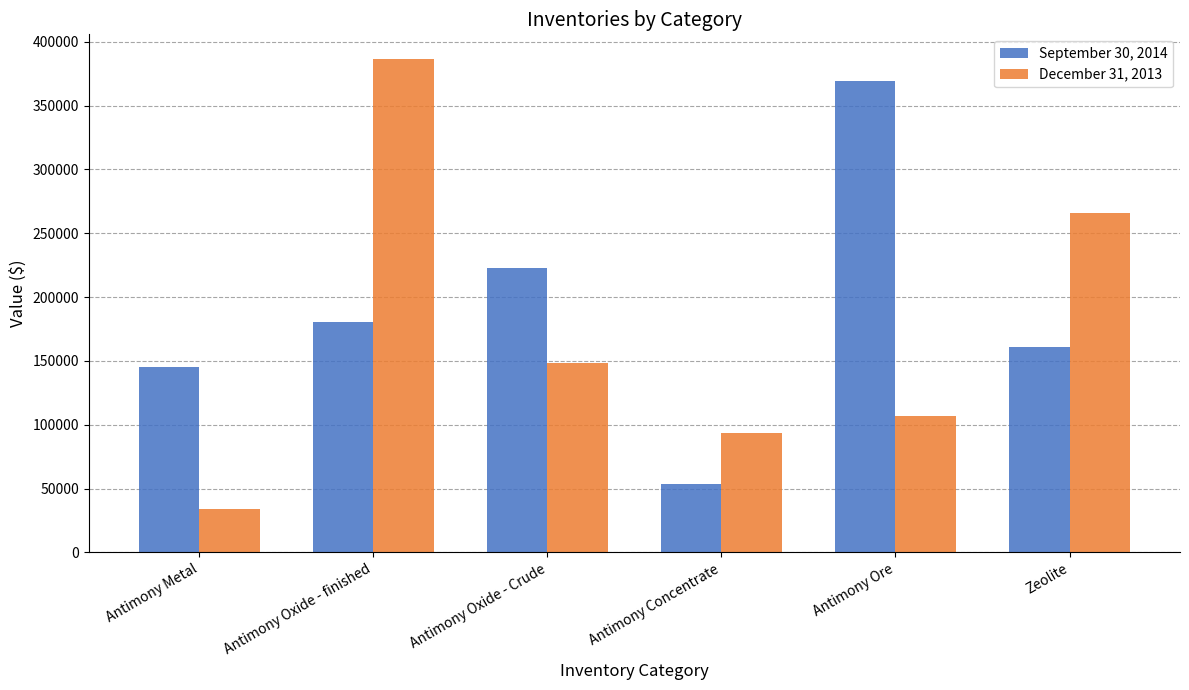

How many data points does each series have?

6